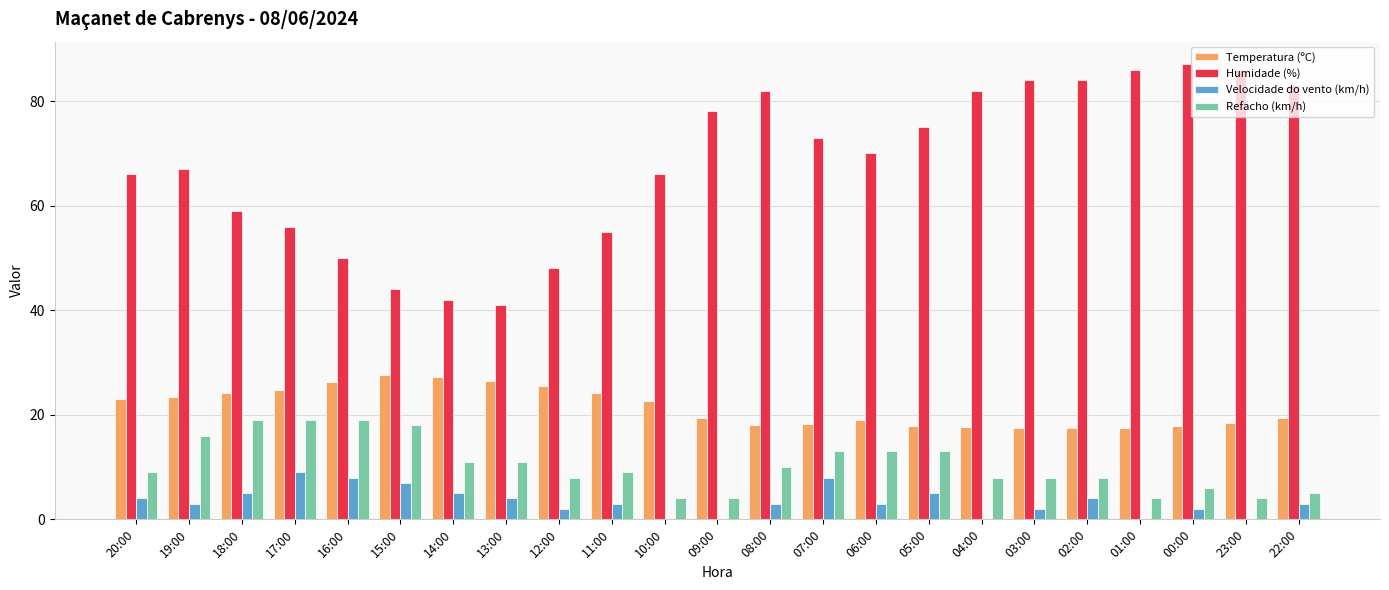

What is the sum of the Humidade (%) values at 02:00 and 17:00?

140.0